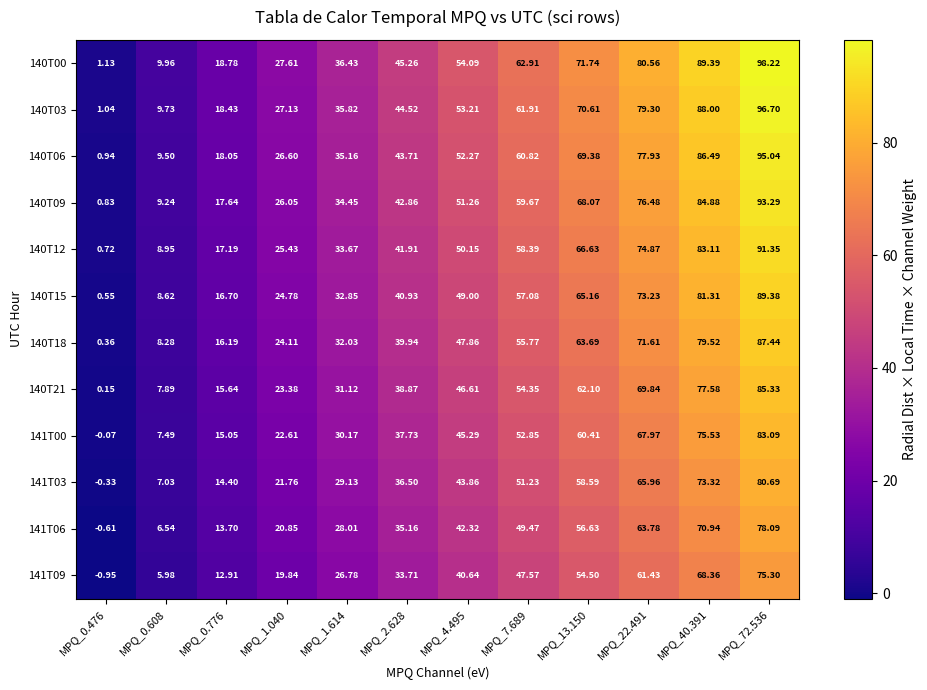

Count the number of data series in this chart.

12